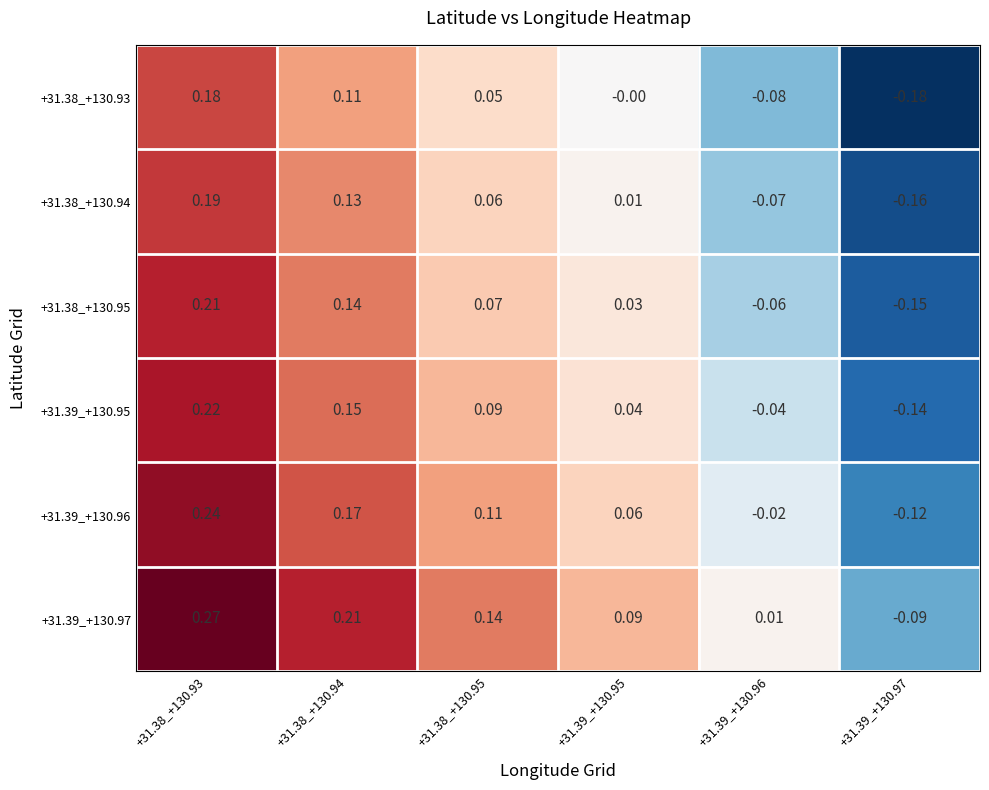

Is the value of +31.39_+130.96 at +31.38_+130.94 greater than the value of +31.39_+130.97 at +31.39_+130.97?

Yes